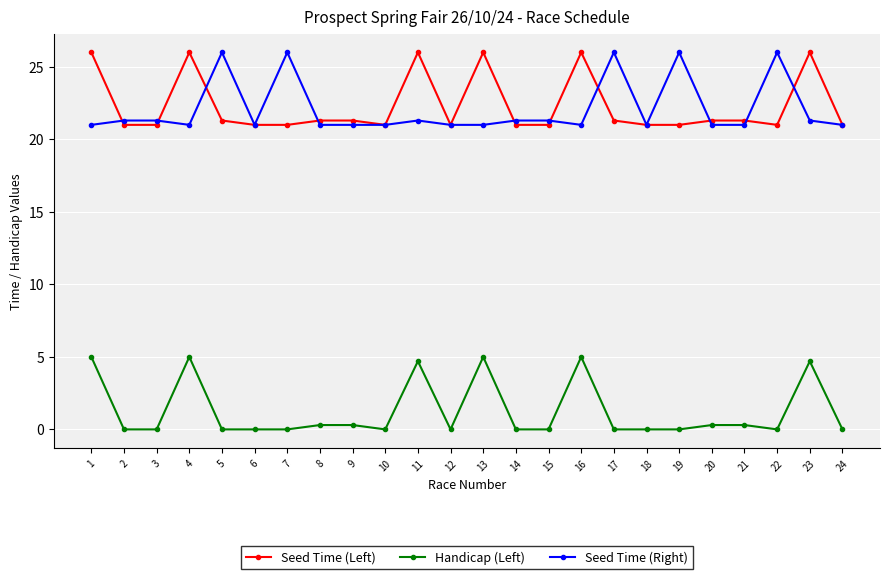

What is the total value across all series at 8?

42.6